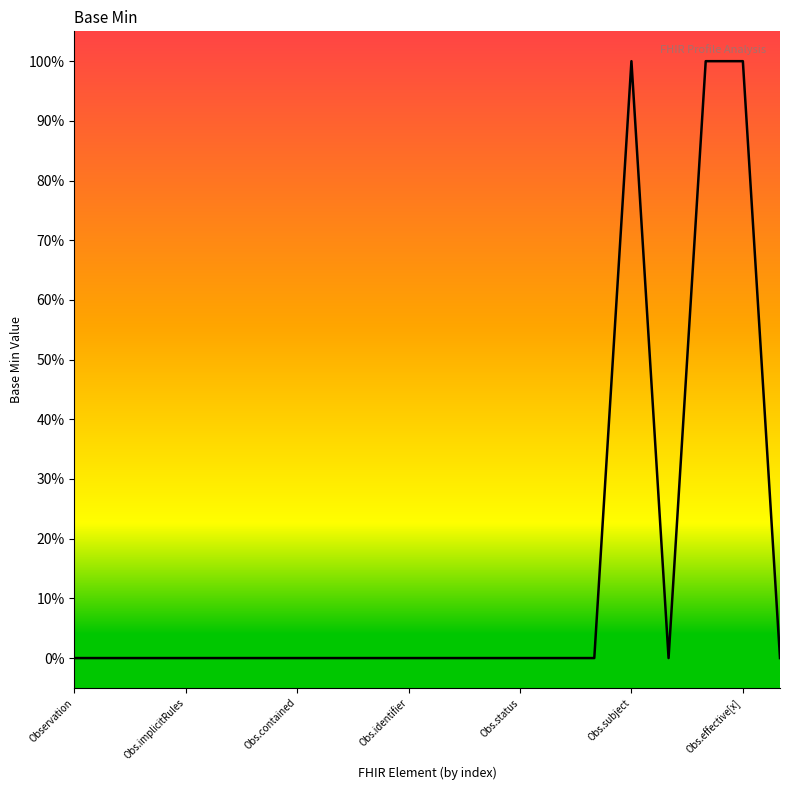

Does the chart have visible grid lines?

No